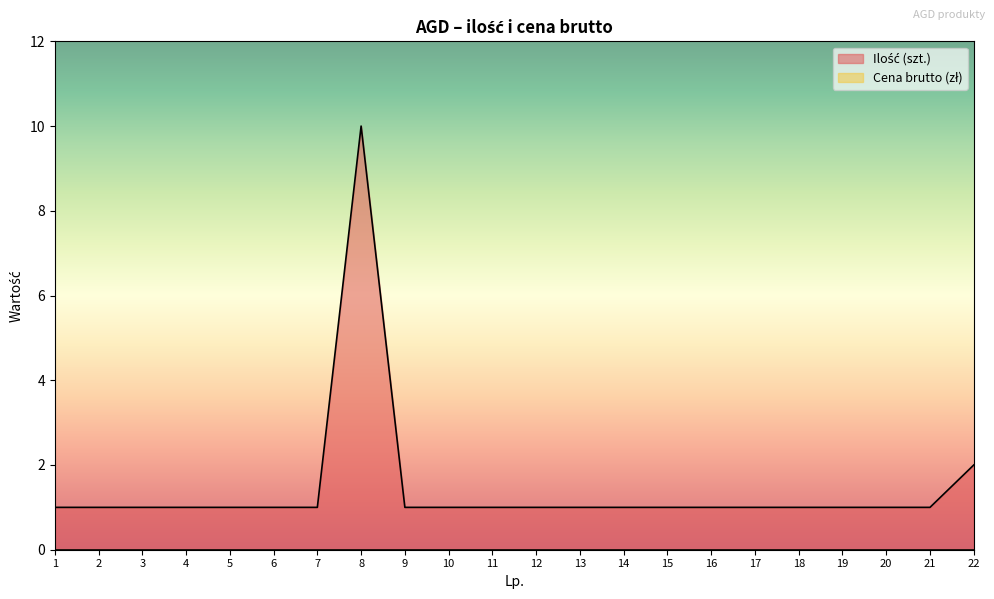

Where is the first local maximum?

8